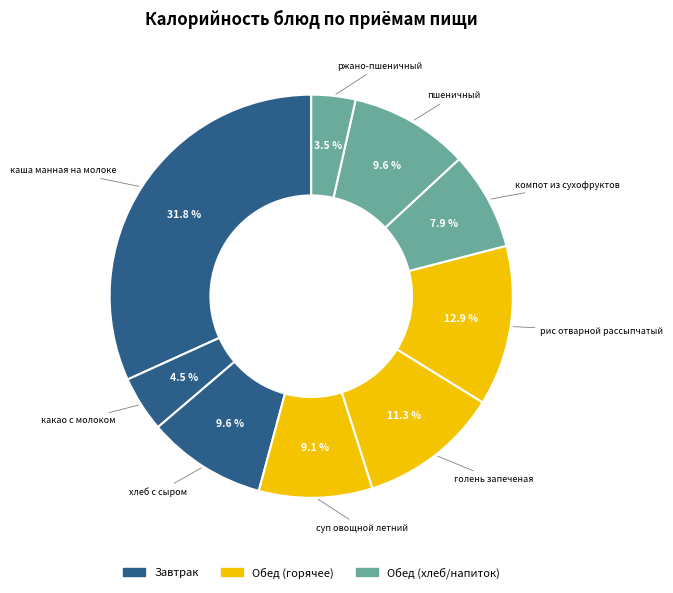

Count the number of slices in the pie.

9